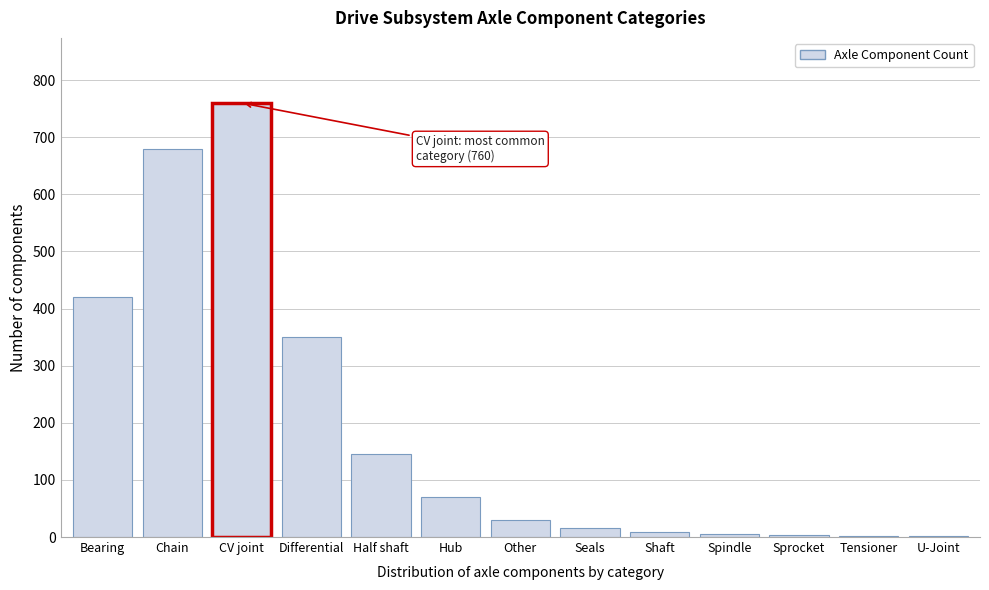

What is the sum of all values?

2489